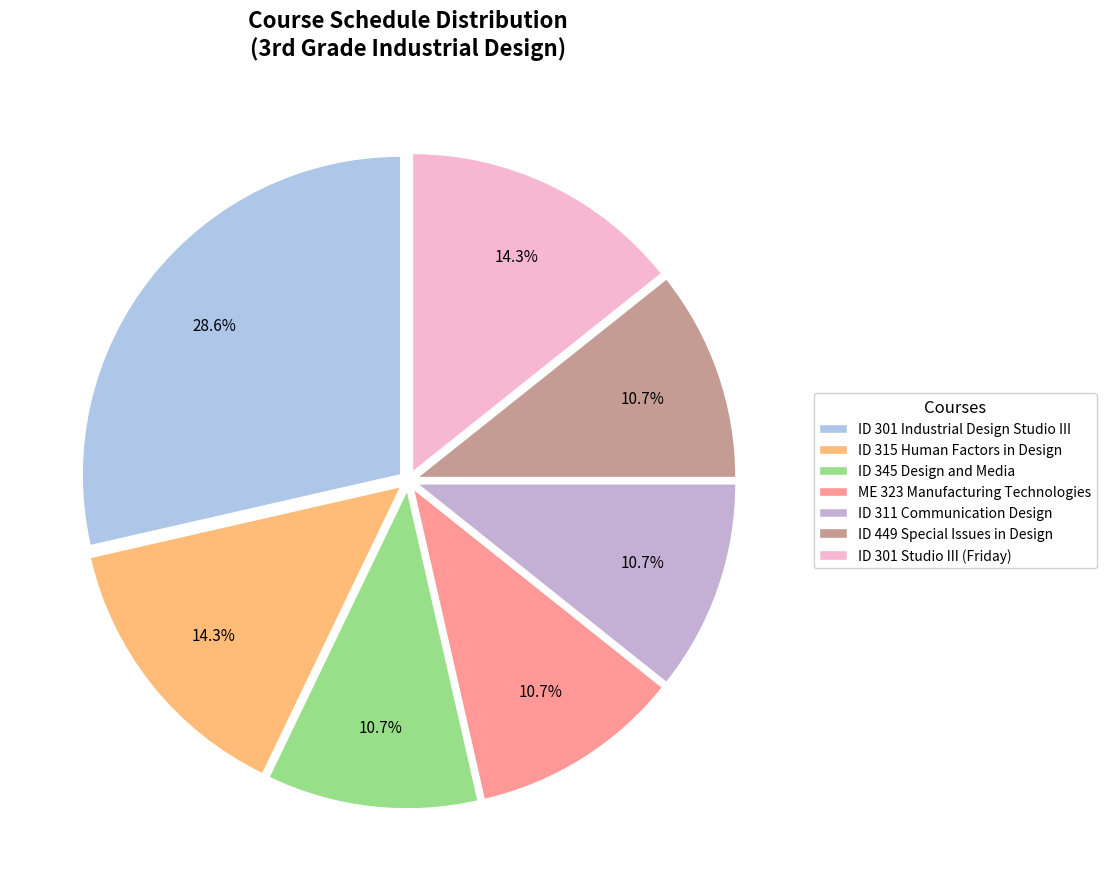

To the nearest percent, what is the difference between the ID 301 Industrial Design Studio III and ID 315 Human Factors in Design slice percentages?

14%